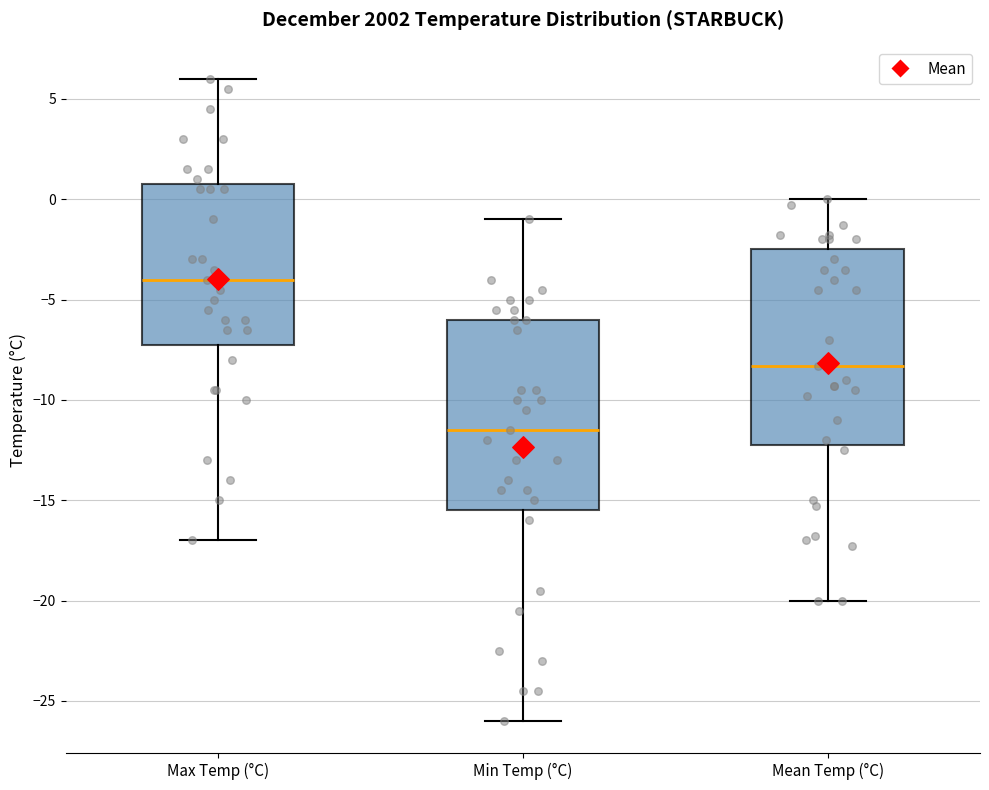

Where is the lower edge of the box for Mean Temp (°C) on the y-axis? The values are not printed on the chart, so give them approximately, as read against the axis.

-12.0